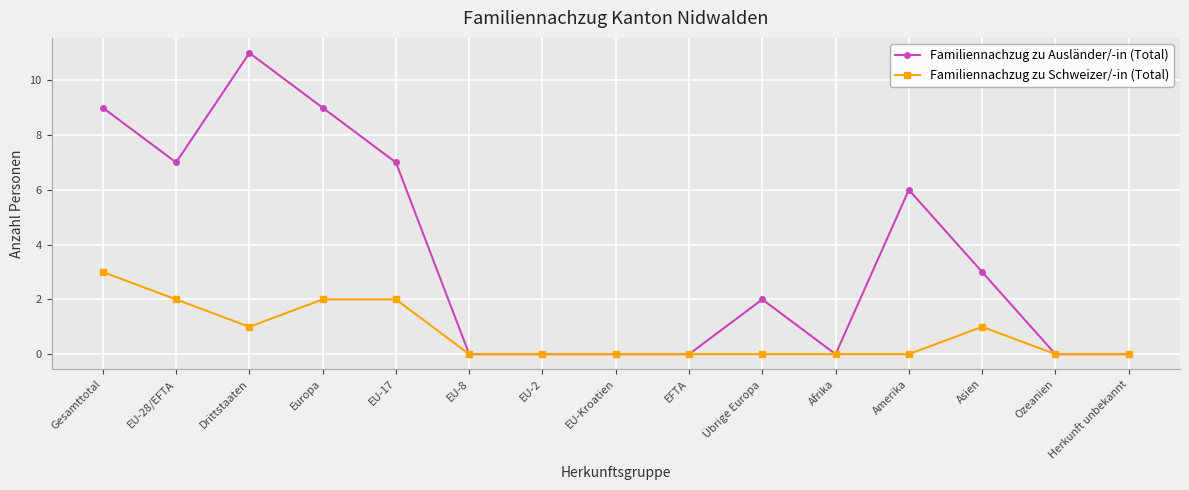

Is the value of Familiennachzug zu Ausländer/-in (Total) at Drittstaaten greater than the value of Familiennachzug zu Schweizer/-in (Total) at EU-28/EFTA?

Yes